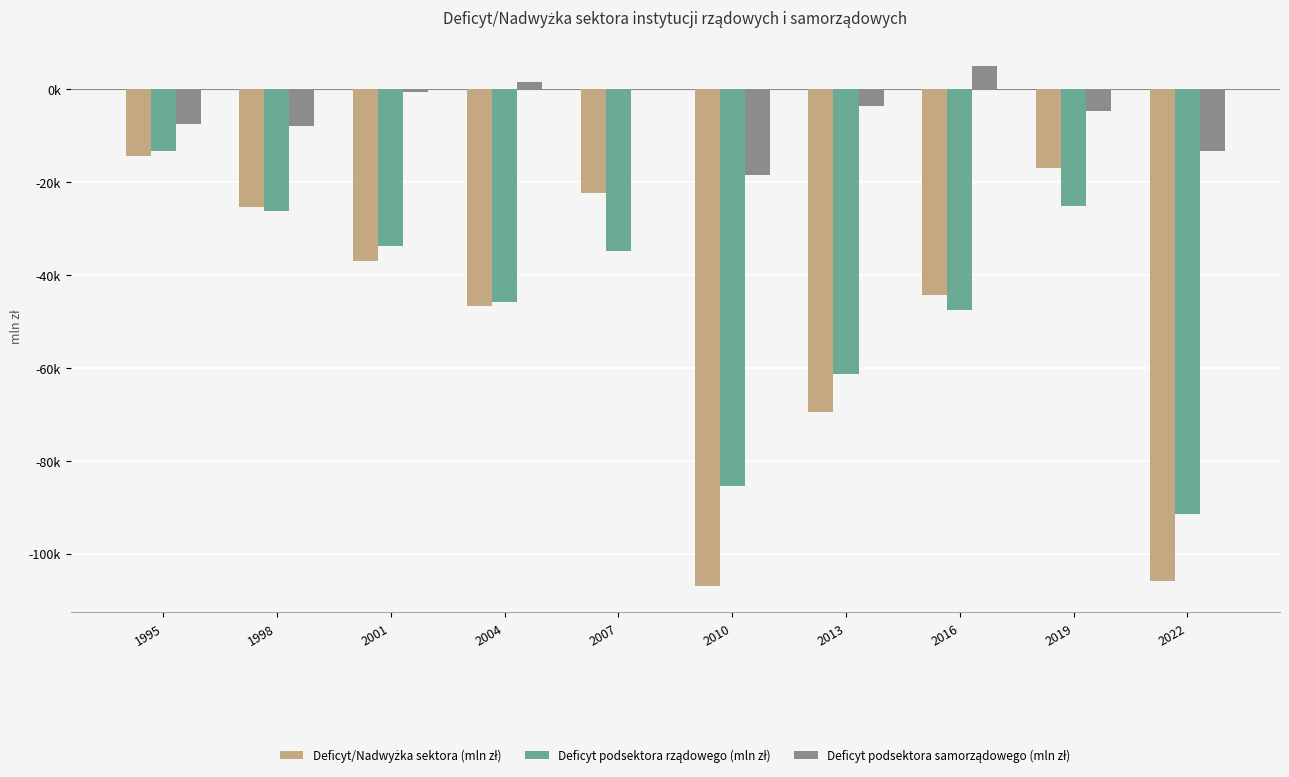

Reading left to right, extract all data points from this chart.

Deficyt/Nadwyżka sektora (mln zł): 1995=-14466	1998=-25339	2001=-37056	2004=-46726	2007=-22355	2010=-107079	2013=-69576	2016=-44460	2019=-17009	2022=-105890
Deficyt podsektora rządowego (mln zł): 1995=-13300	1998=-26378	2001=-33806	2004=-45804	2007=-34948	2010=-85434	2013=-61299	2016=-47686	2019=-25208	2022=-91443
Deficyt podsektora samorządowego (mln zł): 1995=-7567	1998=-8009	2001=-594	2004=1434	2007=-79	2010=-18566	2013=-3648	2016=4995	2019=-4686	2022=-13296